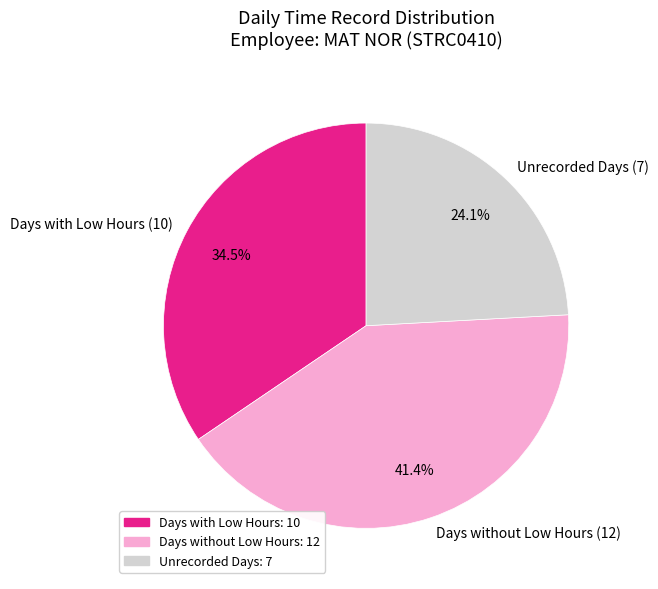

Which category has the smallest portion of the pie?

Unrecorded Days (7)